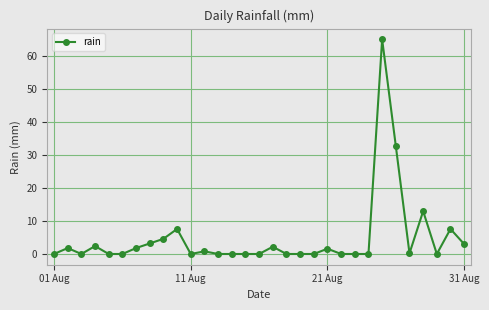

How many series are shown in this chart?

1